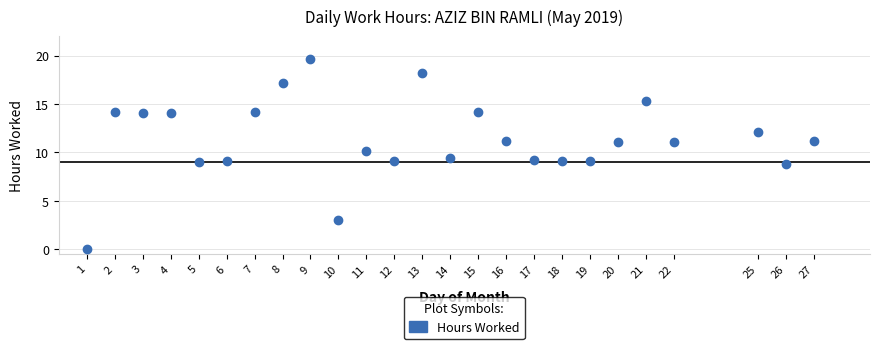

What is the range of Y values (max minus min)?

19.6